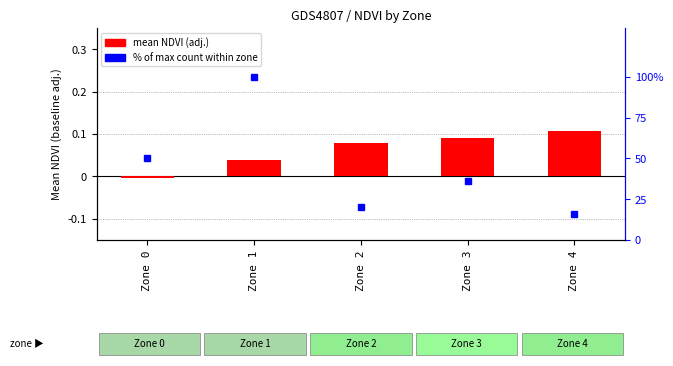

Reading left to right, extract all data points from this chart.

mean NDVI (adj.): Zone 0=-0.0	Zone 1=0.0	Zone 2=0.1	Zone 3=0.1	Zone 4=0.1
% of max count: Zone 0=50.6	Zone 1=100.0	Zone 2=20.2	Zone 3=36.0	Zone 4=15.7